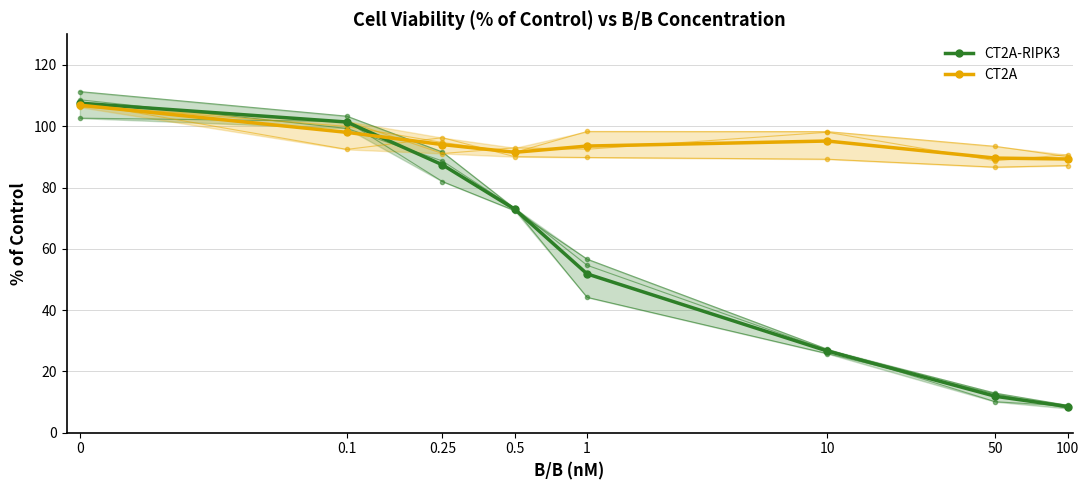

How many data points in CT2A are less than 94?

4